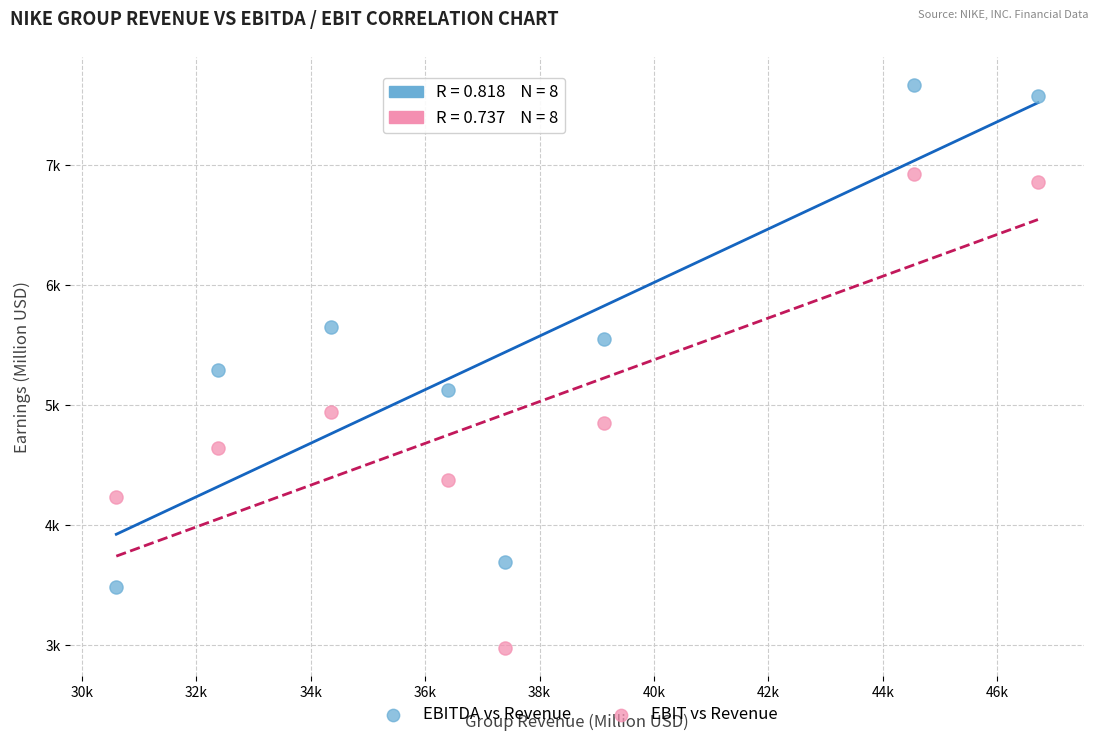

Which series has the widest spread of Y values?

EBITDA vs Revenue